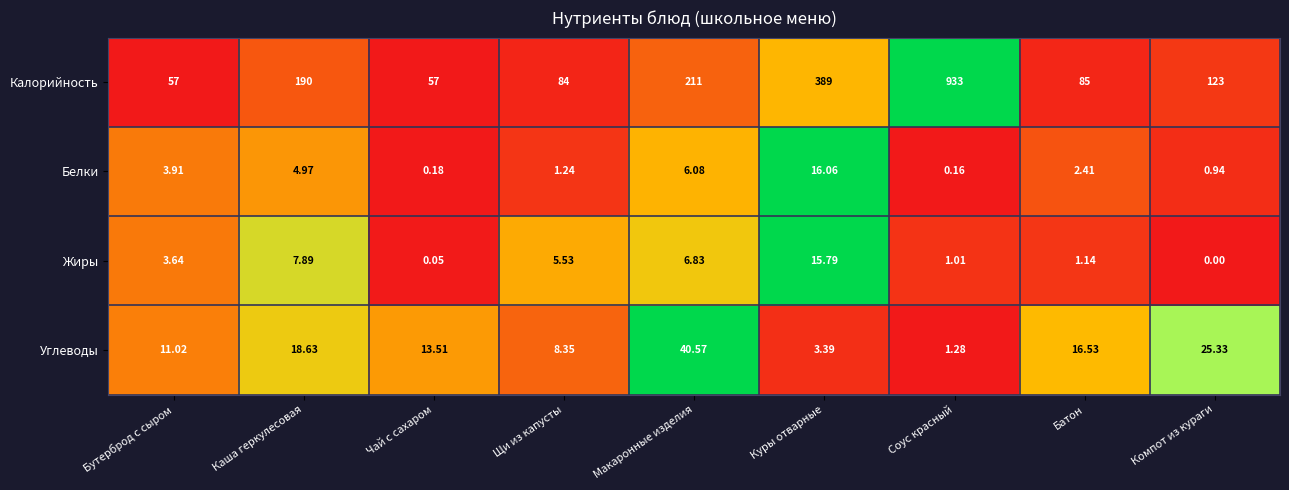

What is the total value across all series at Чай с сахаром?

70.7